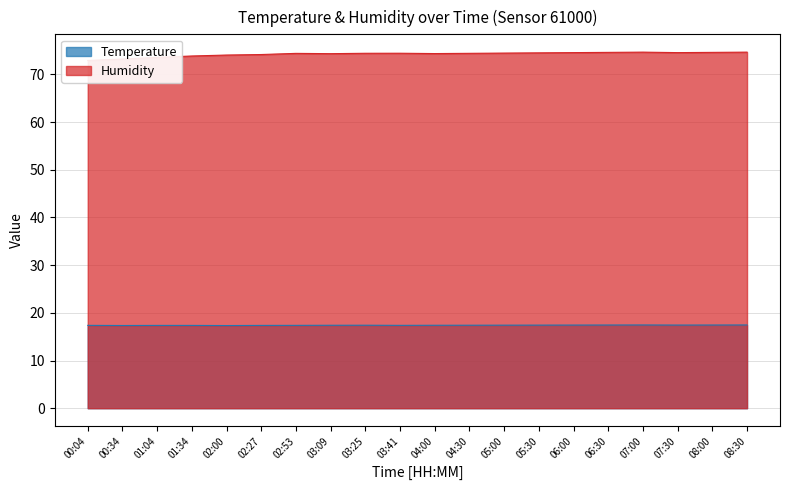

Where is the first local maximum for Temperature?

03:25